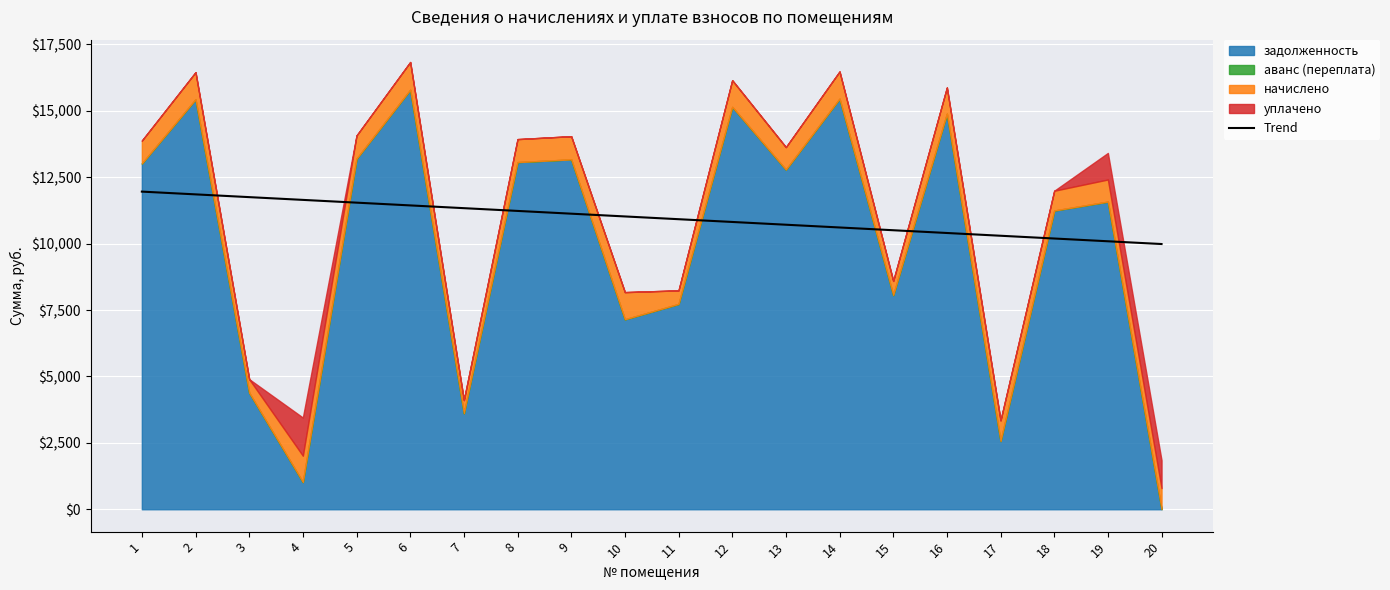

How many lines are shown in the chart?

1